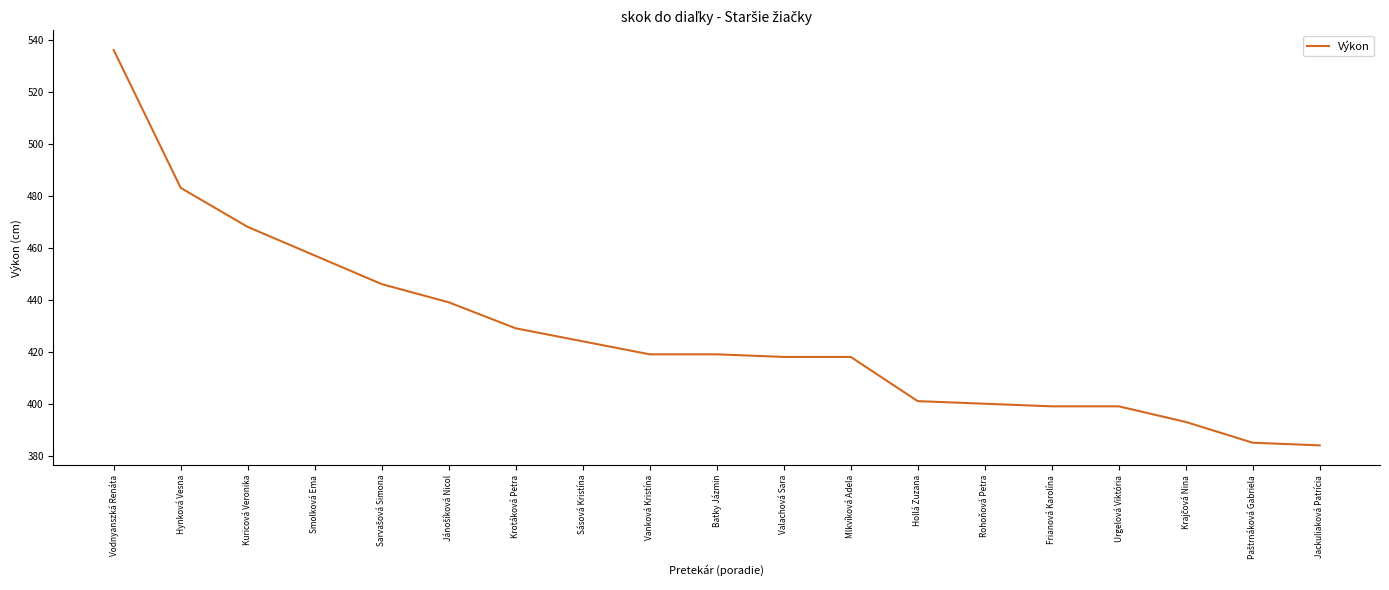

What is the sum of all values?

8117